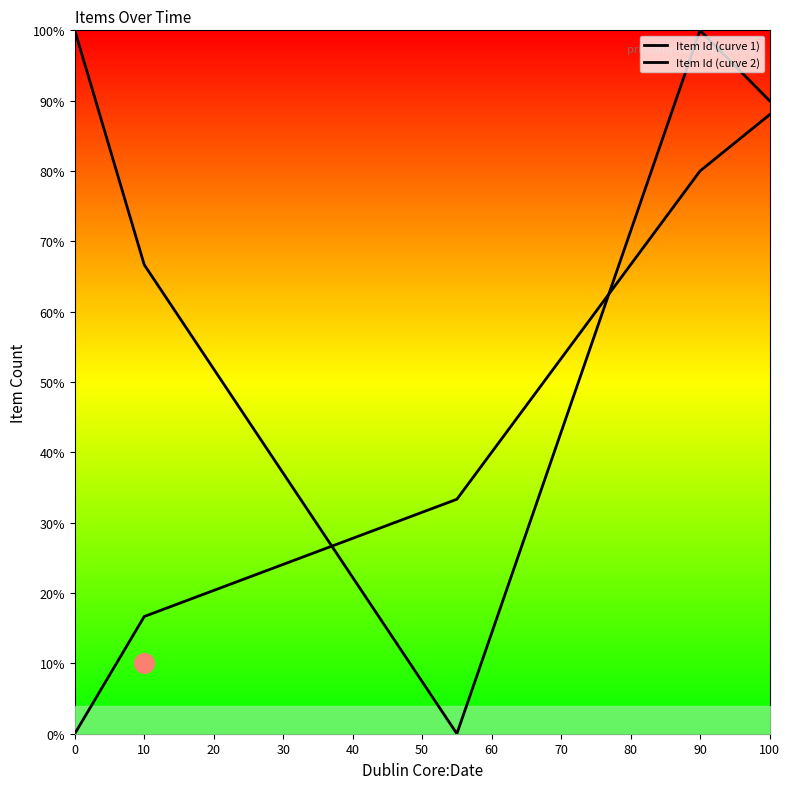

Which series has the largest total across all categories?

Item Id (curve 1)